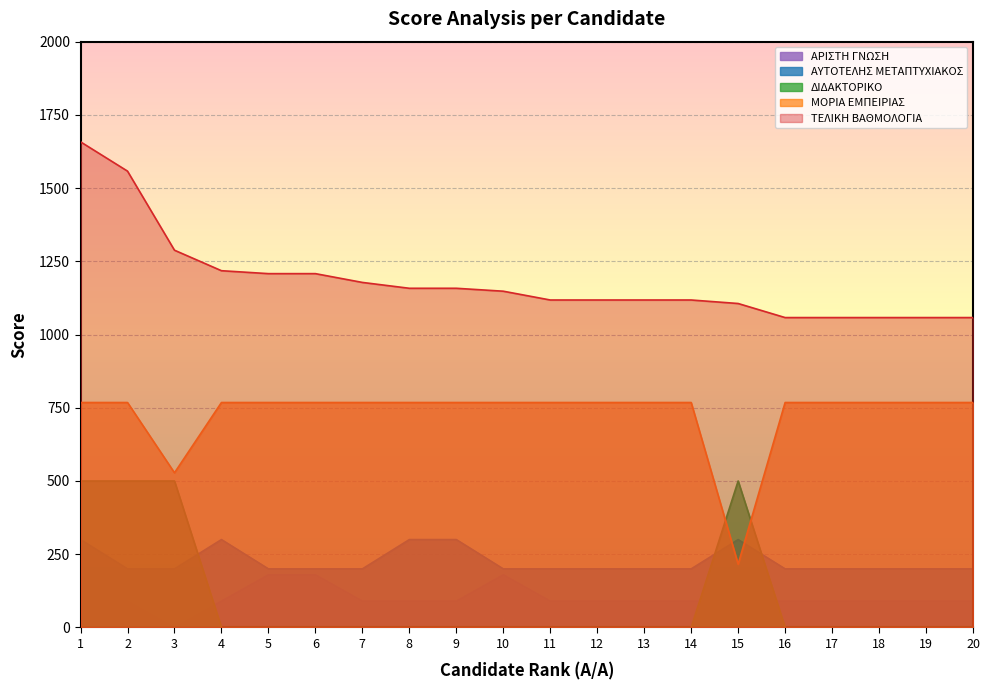

True or false: ΤΕΛΙΚΗ ΒΑΘΜΟΛΟΓΙΑ has more than 1 interior local peaks.

False